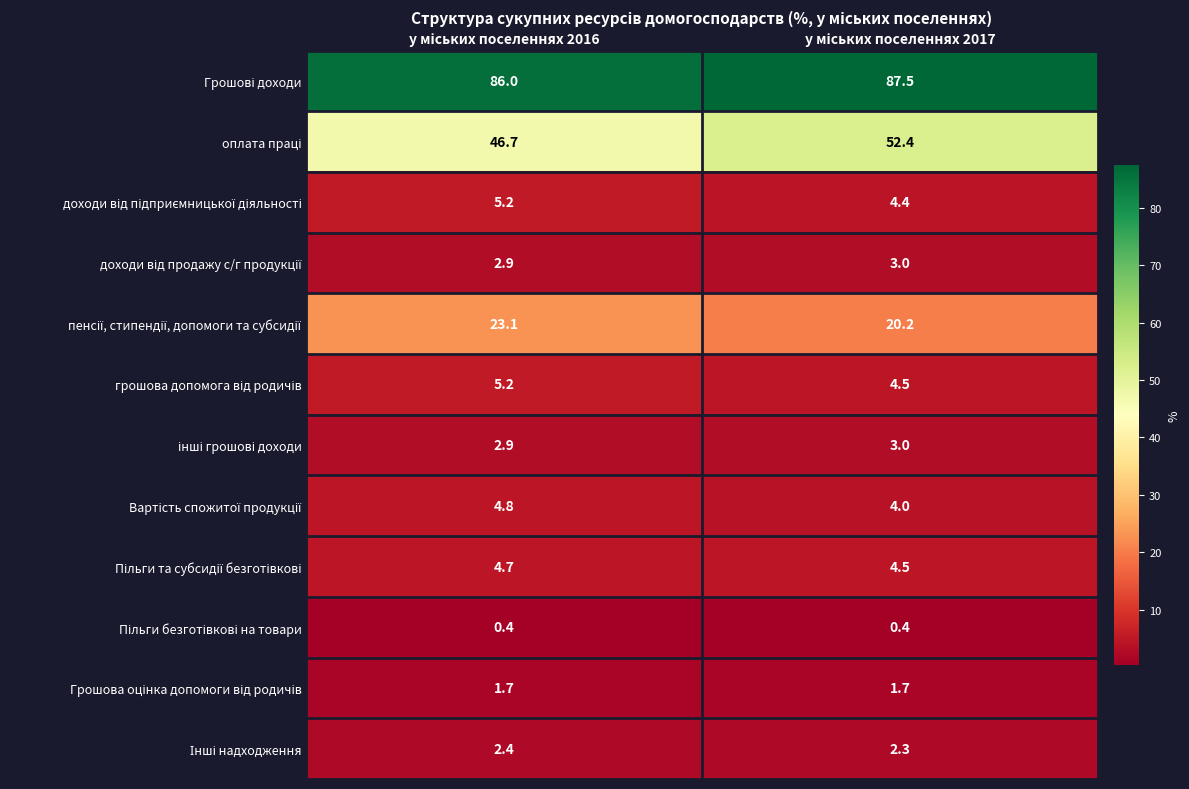

What is the maximum value shown in the chart?

87.5